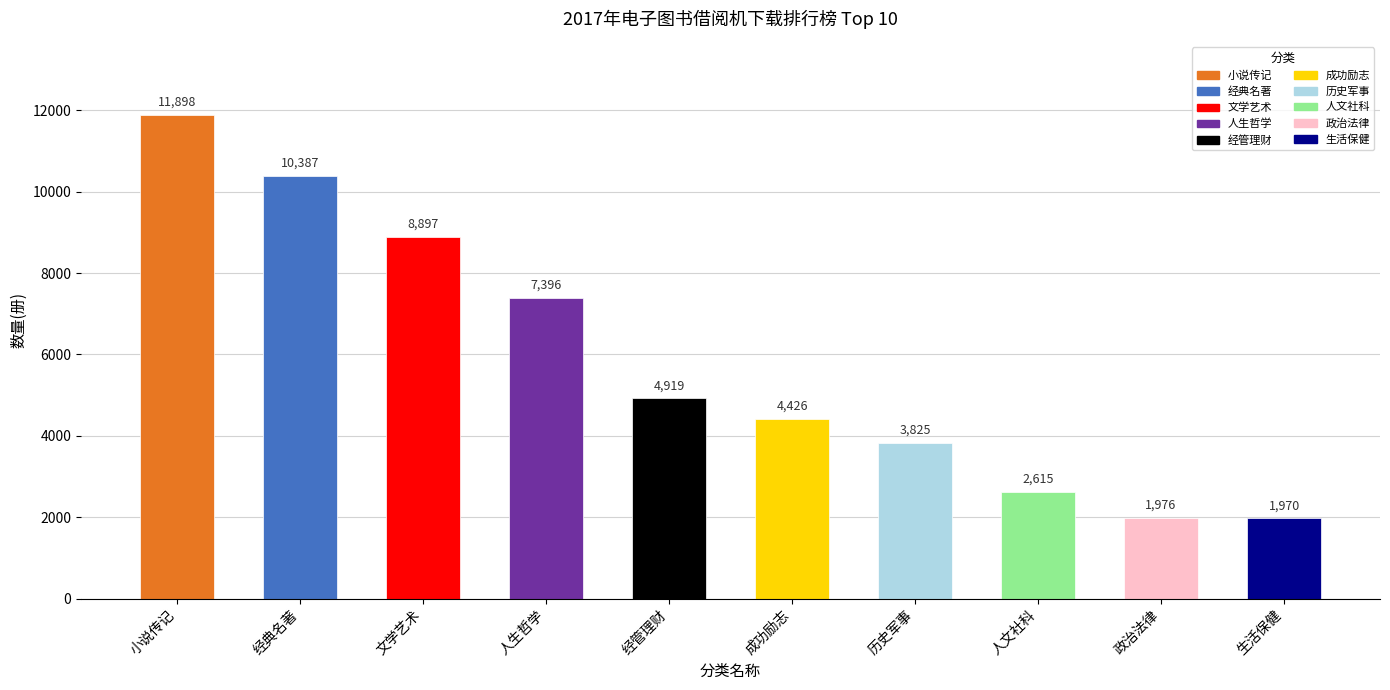

List the labels in order of value, smallest first.

生活保健, 政治法律, 人文社科, 历史军事, 成功励志, 经管理财, 人生哲学, 文学艺术, 经典名著, 小说传记